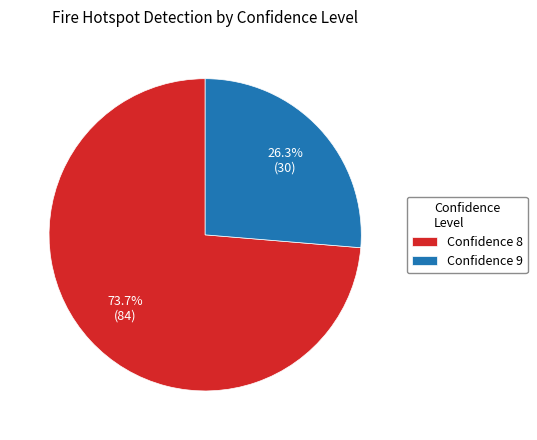

Which has a higher value, Confidence 9 or Confidence 8?

Confidence 8